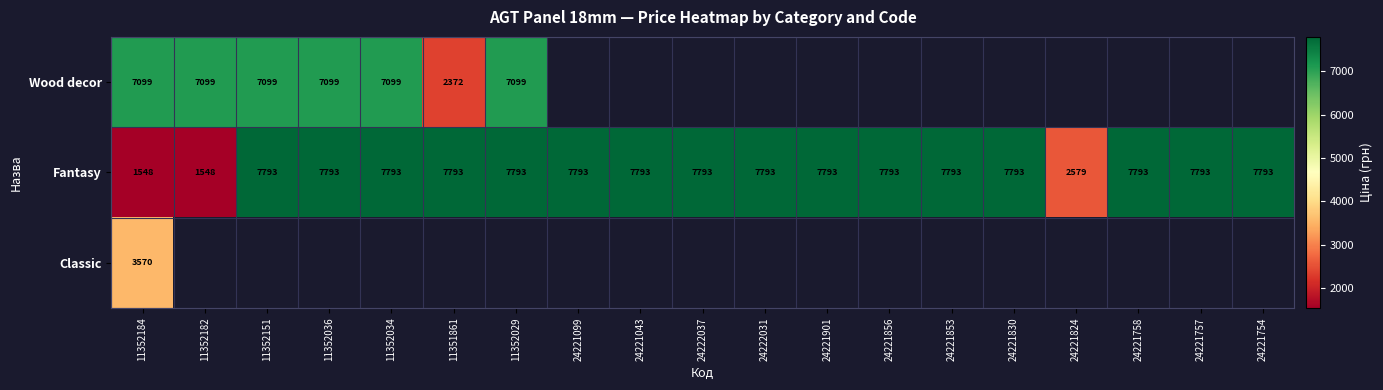

How many data points in Fantasy are less than 7793?

3